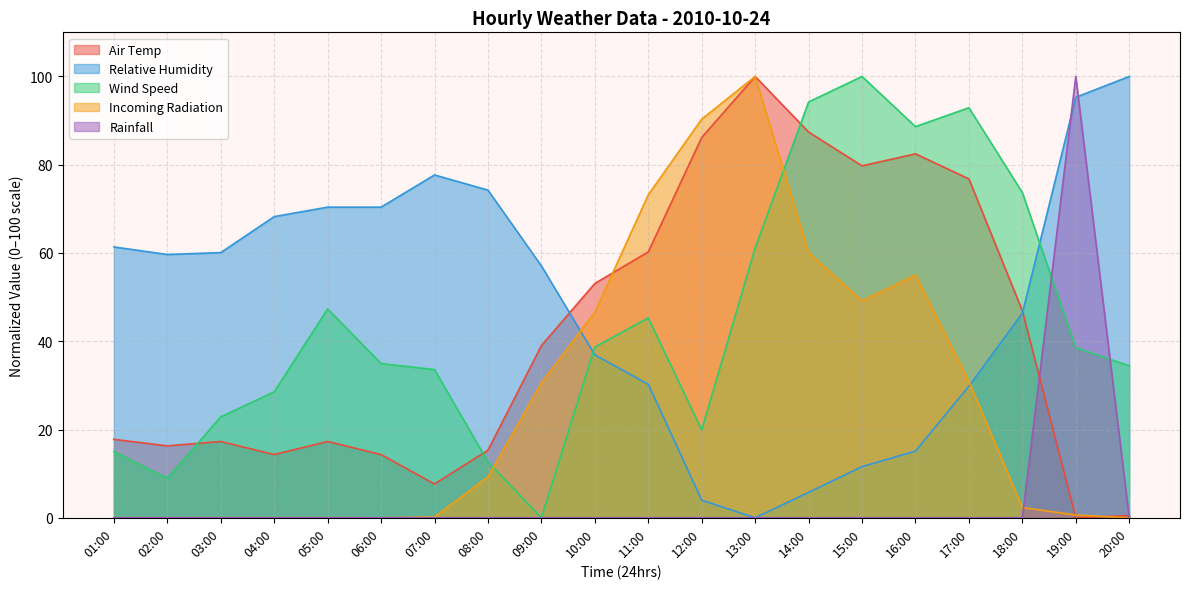

What position from the right is 10:00?

11